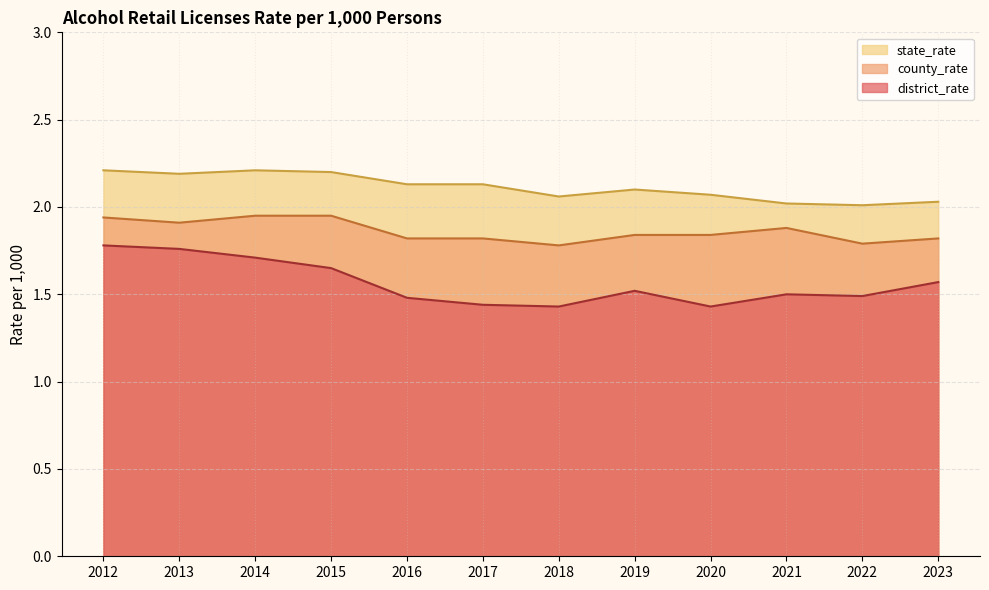

True or false: county_rate and state_rate intersect in this chart.

False